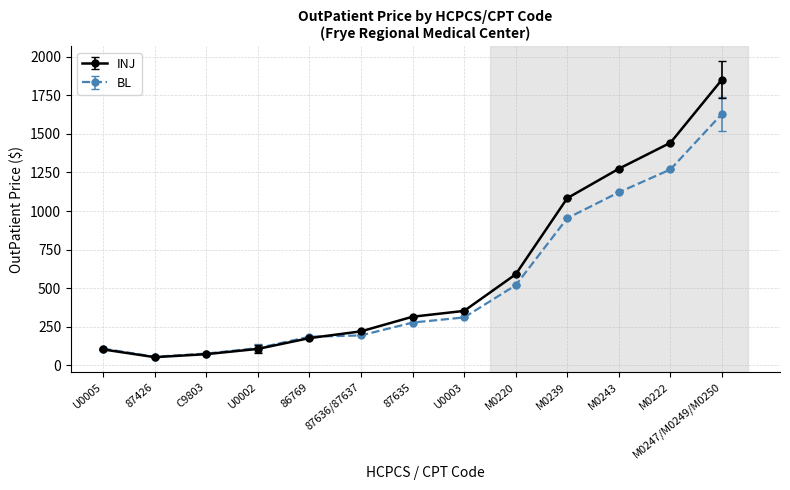

Rank the series by their maximum value, from highest to lowest.

INJ, BL